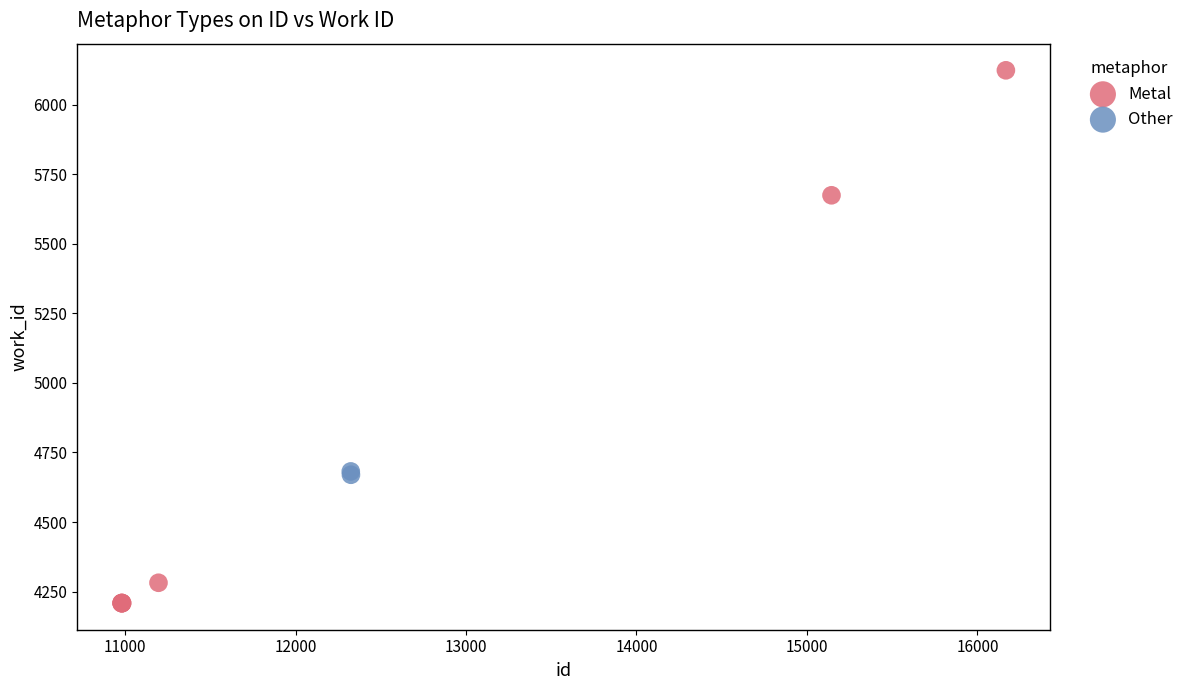

What are all the series names shown in the legend?

Metal, Other